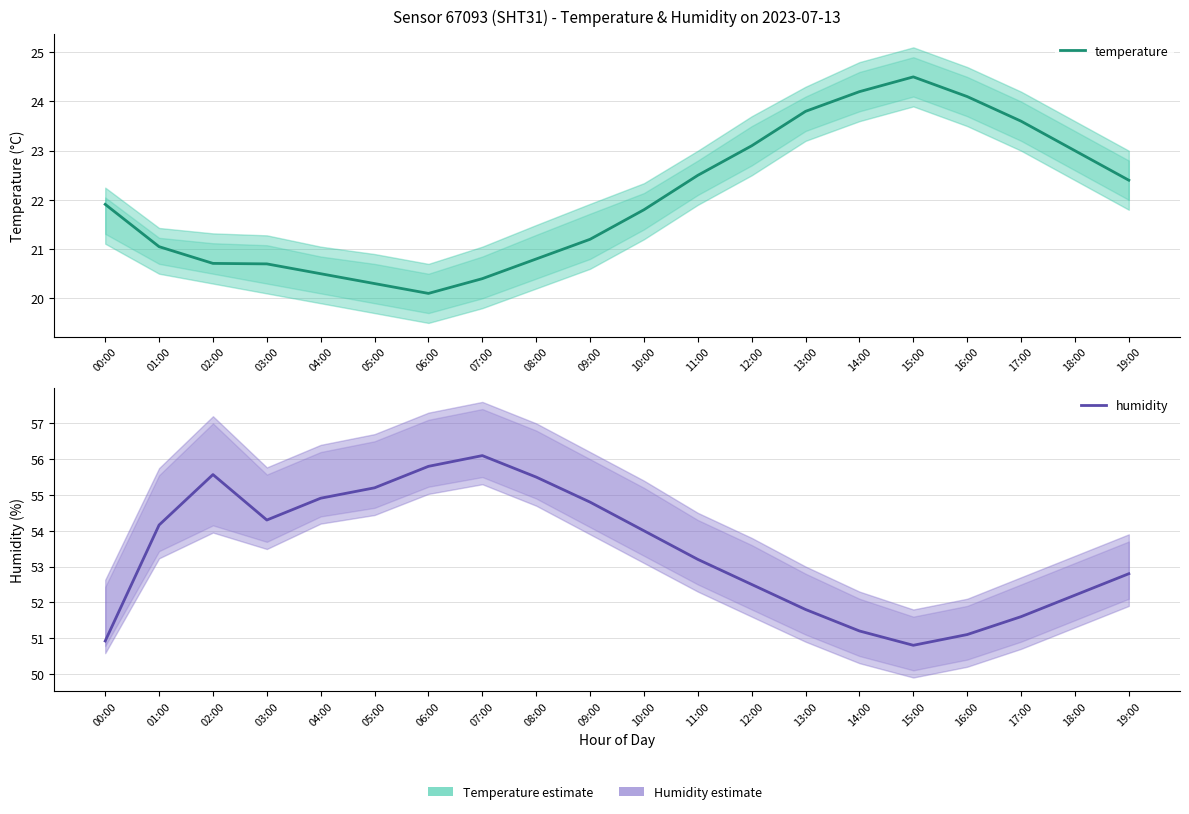

Does the chart have visible grid lines?

Yes